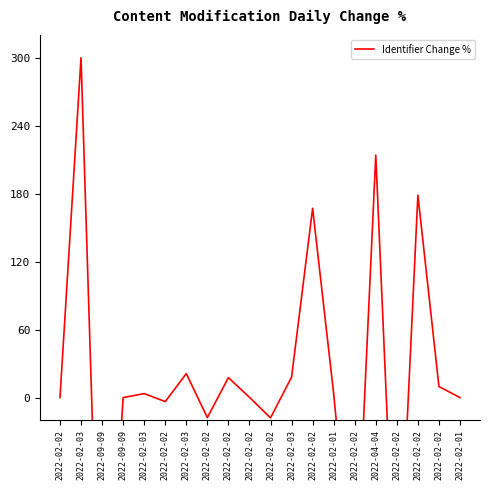

At which category does the data reach its first local peak?

2022-02-03